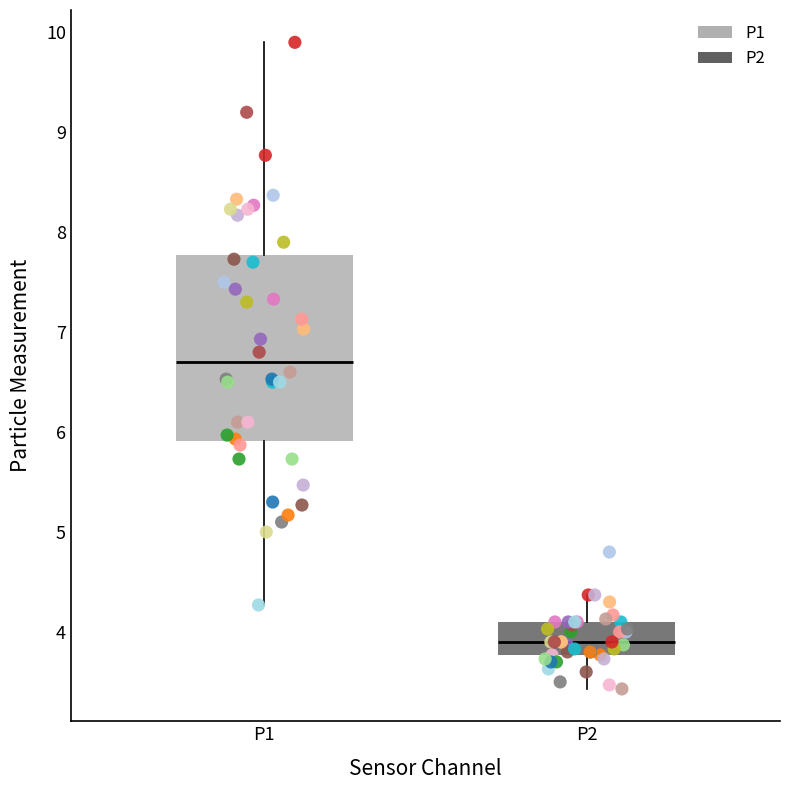

Reading left to right, transcribe this box plot: for each box, give where its median line is, the range the box spans, and where its two whiskers end, as read against the y-axis. The values are not printed on the chart, so give them approximately, as read against the axis.

P1: median 6.7, box 5.9 to 7.8, whiskers 4.3 to 9.9
P2: median 3.9, box 3.8 to 4.1, whiskers 3.4 to 4.4